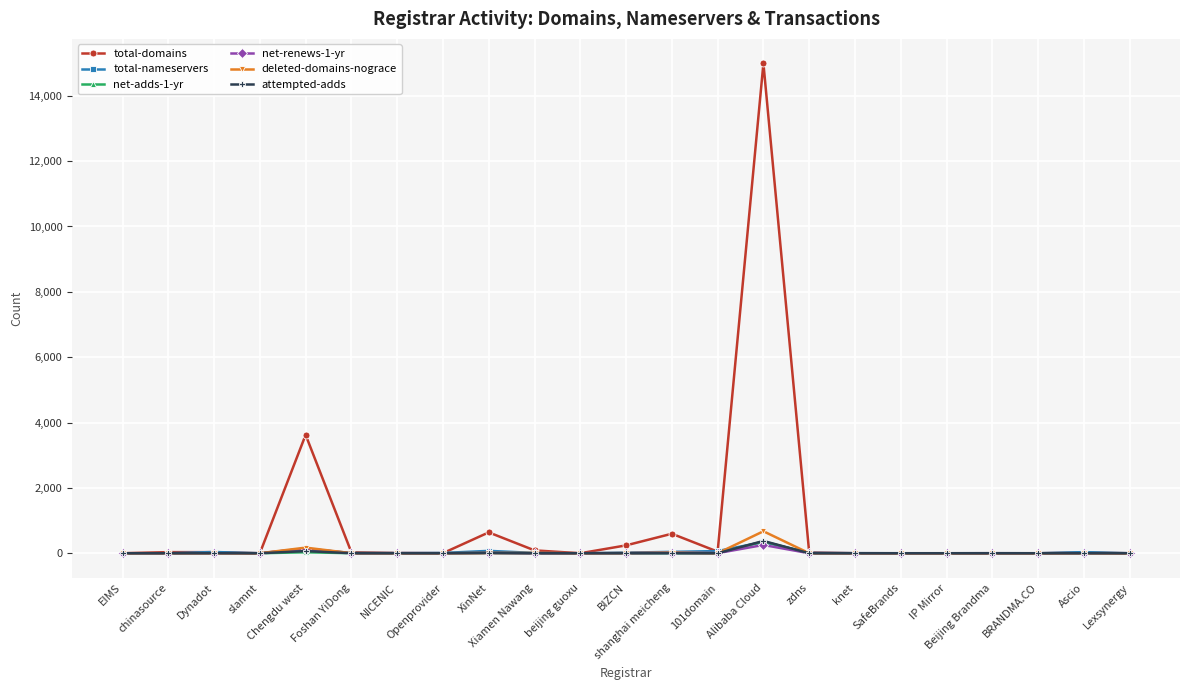

What is the spread (max minus min) of values at Beijing Brandma?

2